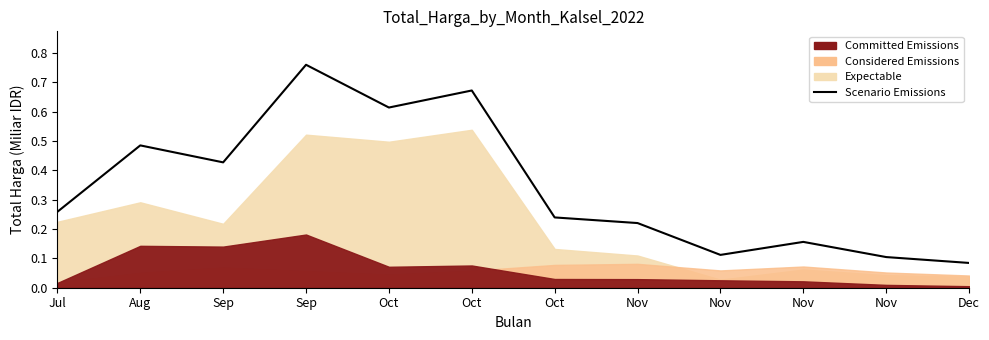

What is the value of the 12th point from the left?

0.1